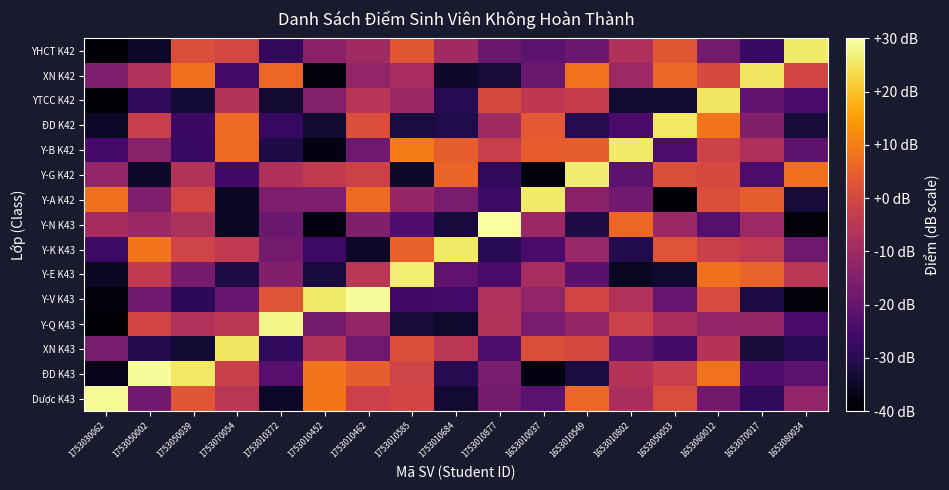

Reading left to right, list all the values displayed in this chart.

Dược K43: 1753030062=28.7	1753050002=-18.1	1753050039=2.9	1753070054=-5.1	1753010372=-35.3	1753010452=8.8	1753010462=-1.9	1753010585=-0.7	1753010684=-33.6	1753010877=-17.5	1653010037=-21.5	1653010549=6.3	1653010802=-7.8	1653050053=1.1	1653060012=-17.8	1653070017=-28.6	1653080034=-12.3
ĐD K43: 1753030062=-36.8	1753050002=29.1	1753050039=25.5	1753070054=-2.1	1753010372=-22.3	1753010452=8.5	1753010462=4.7	1753010585=-1.1	1753010684=-30.3	1753010877=-16.7	1653010037=-37.8	1653010549=-32.3	1653010802=-5.8	1653050053=-2.8	1653060012=8.4	1653070017=-23.7	1653080034=-21.5
XN K43: 1753030062=-16.5	1753050002=-30.5	1753050039=-33.5	1753070054=25.3	1753010372=-28.7	1753010452=-6.5	1753010462=-18.1	1753010585=1.6	1753010684=-5.0	1753010877=-24.4	1653010037=1.6	1653010549=0.2	1653010802=-20.6	1653050053=-25.6	1653060012=-5.9	1653070017=-33.0	1653080034=-30.0
Y-Q K43: 1753030062=-39.6	1753050002=-0.7	1753050039=-6.8	1753070054=-4.7	1753010372=28.0	1753010452=-17.1	1753010462=-11.6	1753010585=-33.0	1753010684=-34.3	1753010877=-6.6	1653010037=-16.4	1653010549=-11.7	1653010802=-1.8	1653050053=-8.3	1653060012=-12.3	1653070017=-12.0	1653080034=-24.8
Y-V K43: 1753030062=-38.5	1753050002=-18.2	1753050039=-29.3	1753070054=-19.6	1753010372=2.7	1753010452=25.7	1753010462=29.1	1753010585=-25.9	1753010684=-25.3	1753010877=-6.9	1653010037=-12.1	1653010549=-0.8	1653010802=-6.8	1653050053=-19.7	1653060012=0.7	1653070017=-31.7	1653080034=-38.9
Y-E K43: 1753030062=-35.5	1753050002=-3.9	1753050039=-16.9	1753070054=-31.9	1753010372=-14.9	1753010452=-32.4	1753010462=-5.2	1753010585=26.6	1753010684=-20.9	1753010877=-24.9	1653010037=-8.5	1653010549=-21.9	1653010802=-35.6	1653050053=-34.1	1653060012=8.1	1653070017=5.4	1653080034=-5.0
Y-K K43: 1753030062=-26.7	1753050002=8.5	1753050039=-1.1	1753070054=-4.2	1753010372=-17.5	1753010452=-26.4	1753010462=-35.2	1753010585=5.1	1753010684=25.7	1753010877=-29.9	1653010037=-24.7	1653010549=-11.0	1653010802=-31.2	1653050053=2.8	1653060012=-2.1	1653070017=-4.0	1653080034=-18.4
Y-N K43: 1753030062=-8.6	1753050002=-10.8	1753050039=-7.5	1753070054=-35.8	1753010372=-19.2	1753010452=-37.9	1753010462=-15.3	1753010585=-23.5	1753010684=-32.8	1753010877=29.6	1653010037=-10.6	1653010549=-31.5	1653010802=6.3	1653050053=-10.9	1653060012=-22.7	1653070017=-10.5	1653080034=-38.9
Y-A K42: 1753030062=7.9	1753050002=-15.9	1753050039=-0.9	1753070054=-35.9	1753010372=-15.7	1753010452=-15.5	1753010462=6.9	1753010585=-11.4	1753010684=-16.3	1753010877=-26.7	1653010037=25.8	1653010549=-14.0	1653010802=-18.1	1653050053=-38.9	1653060012=1.3	1653070017=4.8	1653080034=-33.0
Y-G K42: 1753030062=-12.3	1753050002=-34.6	1753050039=-6.4	1753070054=-25.9	1753010372=-7.0	1753010452=-3.7	1753010462=-1.6	1753010585=-34.6	1753010684=5.8	1753010877=-28.5	1653010037=-38.1	1653010549=26.4	1653010802=-21.5	1653050053=1.5	1653060012=0.4	1653070017=-24.1	1653080034=7.6
Y-B K42: 1753030062=-25.5	1753050002=-14.2	1753050039=-27.2	1753070054=6.8	1753010372=-31.8	1753010452=-37.8	1753010462=-18.2	1753010585=9.6	1753010684=4.6	1753010877=-2.6	1653010037=4.5	1653010549=4.7	1653010802=25.8	1653050053=-24.2	1653060012=-1.4	1653070017=-6.9	1653080034=-21.3
ĐD K42: 1753030062=-35.3	1753050002=-2.7	1753050039=-26.9	1753070054=6.8	1753010372=-28.0	1753010452=-33.9	1753010462=1.6	1753010585=-32.3	1753010684=-31.0	1753010877=-10.0	1653010037=3.7	1653010549=-30.2	1653010802=-24.5	1653050053=25.6	1653060012=8.6	1653070017=-15.0	1653080034=-32.8
YTCC K42: 1753030062=-39.3	1753050002=-28.5	1753050039=-33.4	1753070054=-6.1	1753010372=-33.9	1753010452=-14.7	1753010462=-5.3	1753010585=-10.9	1753010684=-30.0	1753010877=0.2	1653010037=-4.2	1653010549=-3.1	1653010802=-33.4	1653050053=-33.8	1653060012=25.1	1653070017=-20.1	1653080034=-25.0
XN K42: 1753030062=-15.6	1753050002=-6.9	1753050039=7.8	1753070054=-25.7	1753010372=6.2	1753010452=-38.8	1753010462=-12.2	1753010585=-8.3	1753010684=-34.7	1753010877=-33.0	1653010037=-19.0	1653010549=8.3	1653010802=-10.2	1653050053=6.7	1653060012=0.2	1653070017=25.3	1653080034=-0.8
YHCT K42: 1753030062=-39.1	1753050002=-34.5	1753050039=1.5	1753070054=-0.2	1753010372=-28.4	1753010452=-13.5	1753010462=-9.7	1753010585=3.4	1753010684=-9.8	1753010877=-19.4	1653010037=-21.3	1653010549=-18.7	1653010802=-7.4	1653050053=3.4	1653060012=-17.3	1653070017=-27.6	1653080034=25.9